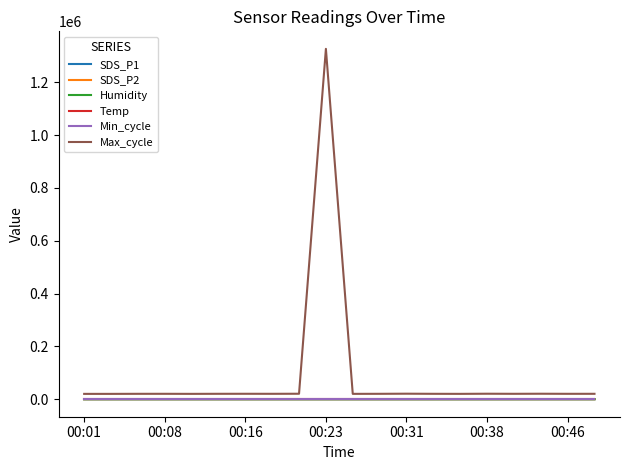

What is the maximum value shown in the chart?

1326271.0